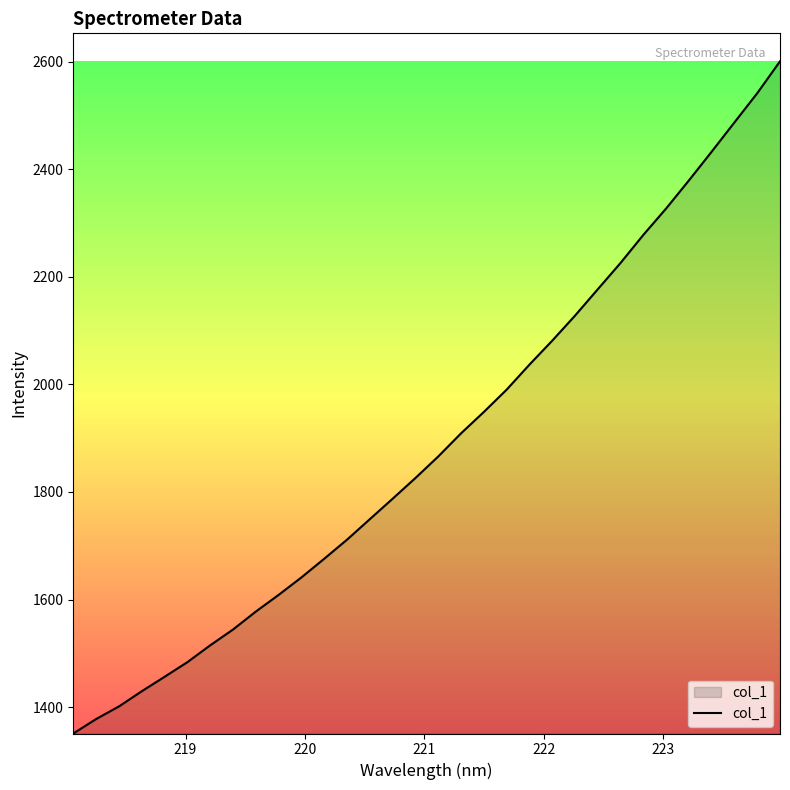

Reading left to right, list all the values displayed in this chart.

1351.1	1378.0	1401.3	1429.6	1456.5	1483.7	1515.0	1544.4	1577.7	1608.8	1641.2	1675.9	1711.4	1749.5	1787.5	1826.0	1866.0	1909.0	1948.7	1990.2	2036.7	2081.2	2127.7	2176.8	2225.7	2277.9	2326.9	2379.1	2432.6	2486.9	2541.2	2600.4